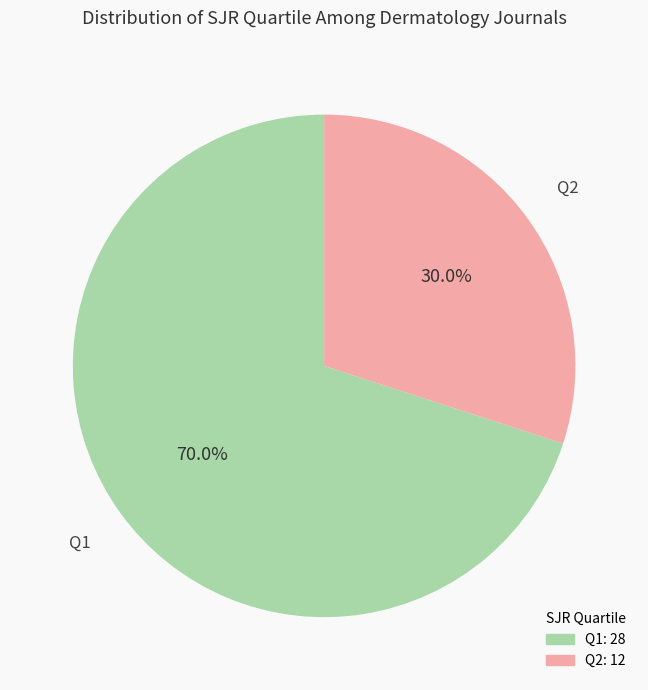

Do Q2 and Q1 together represent more than half of the pie?

Yes